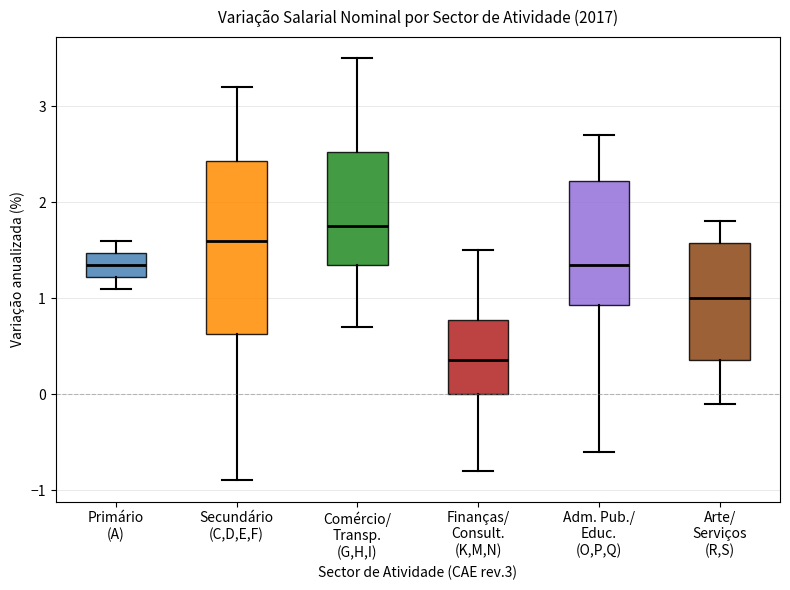

Which box has the lowest median line?

Finanças/ Consult. (K,M,N)